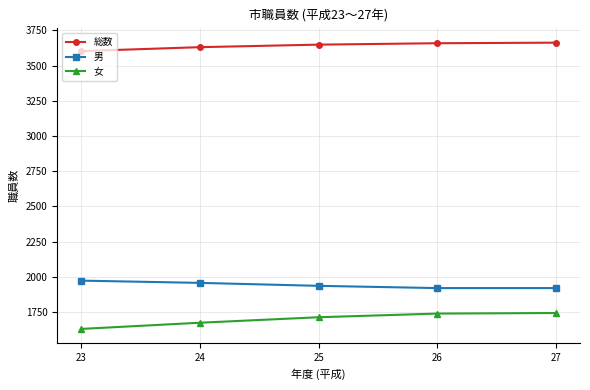

What is the spread (max minus min) of values at 26?

1920